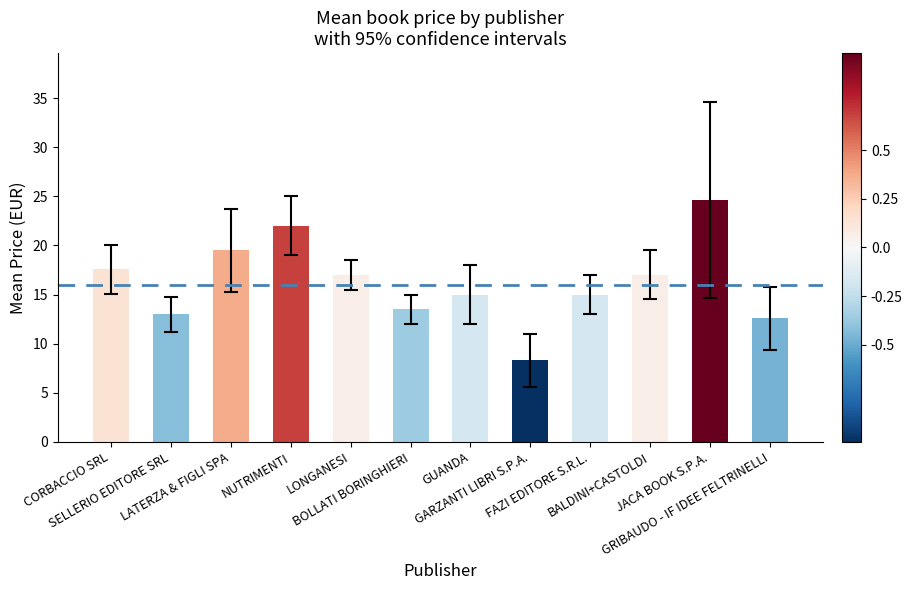

The chart shows a value of 5.6 at GRIBAUDO - IF IDEE FELTRINELLI. True or false?

False